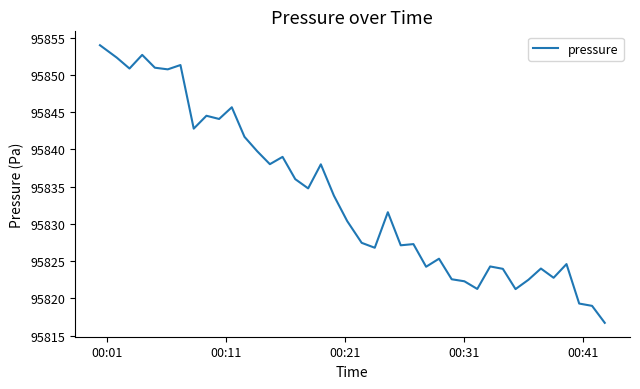

What is the minimum value shown in the chart?

95816.7